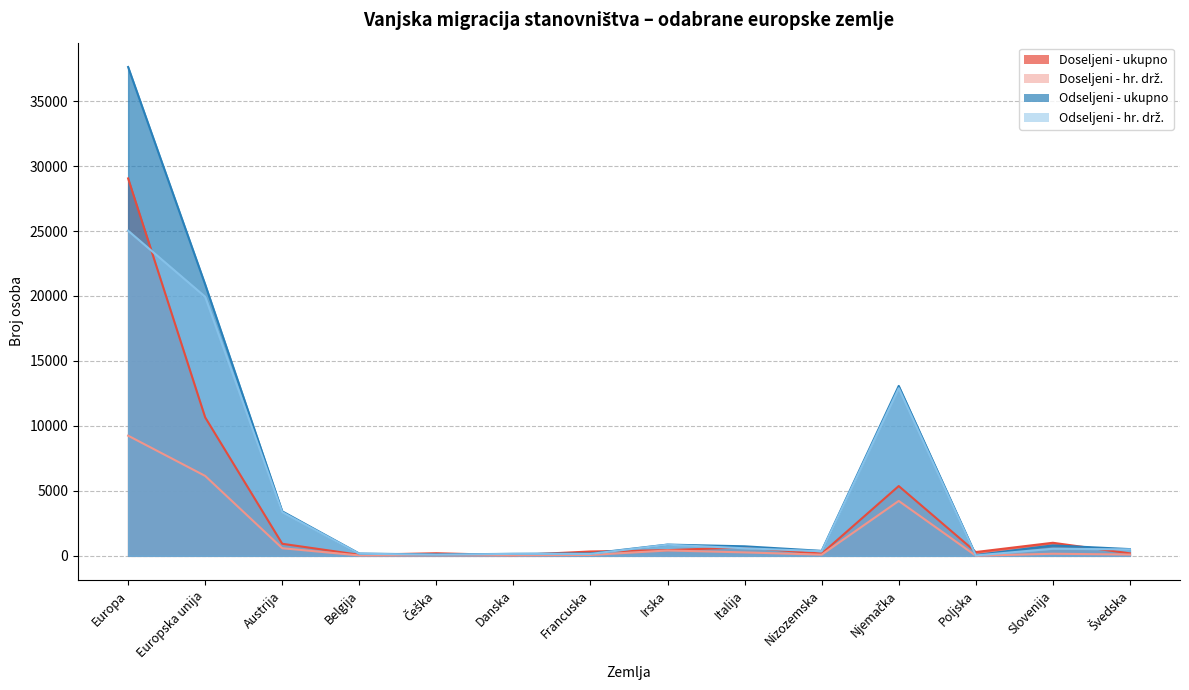

Does the chart display data point markers on the line(s)?

No